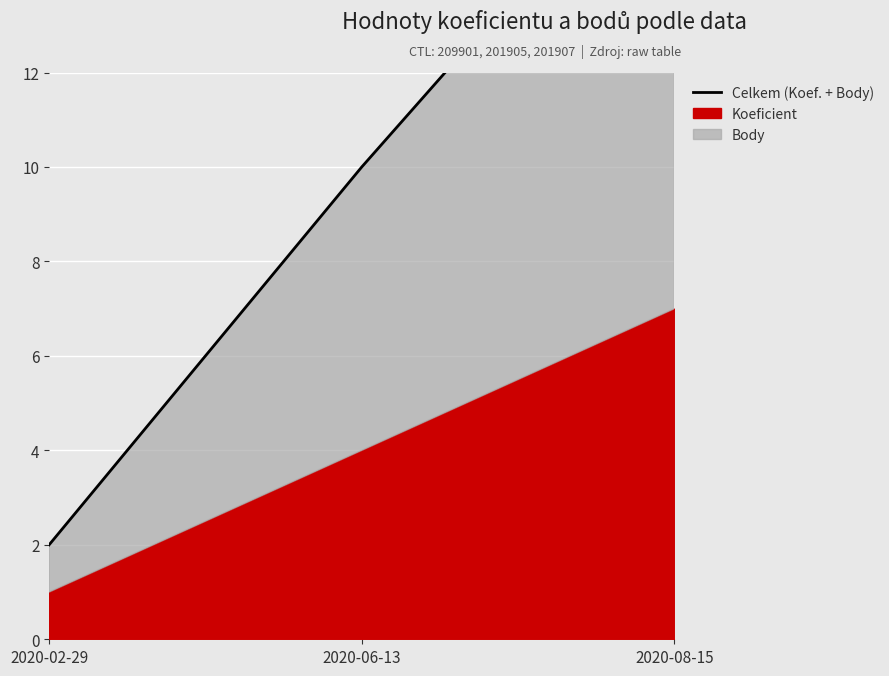

List the labels in order of value, smallest first.

2020-02-29, 2020-06-13, 2020-08-15